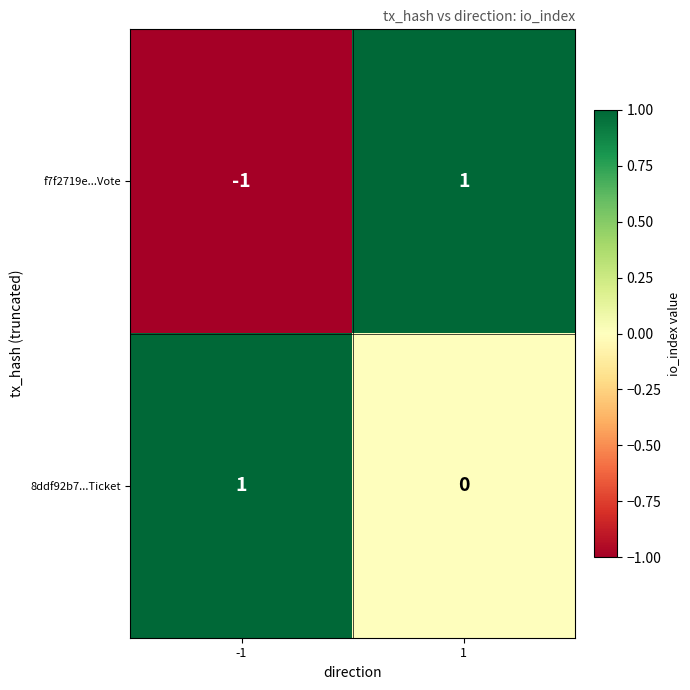

Reading right to left, extract all data points from this chart.

f7f2719e...Vote: 1=1	-1=-1
8ddf92b7...Ticket: 1=0	-1=1